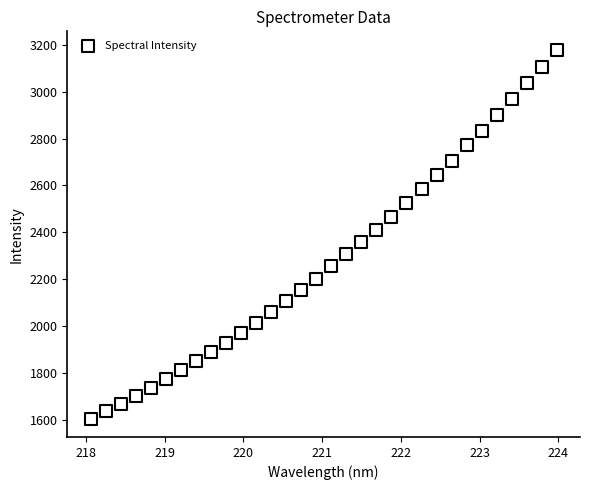

What is the range of X values (max minus min)?

5.9